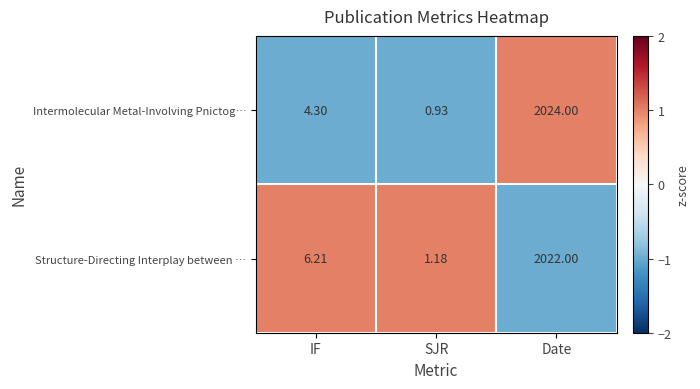

Rank the categories by Structure-Directing Interplay between … value from lowest to highest.

SJR, IF, Date